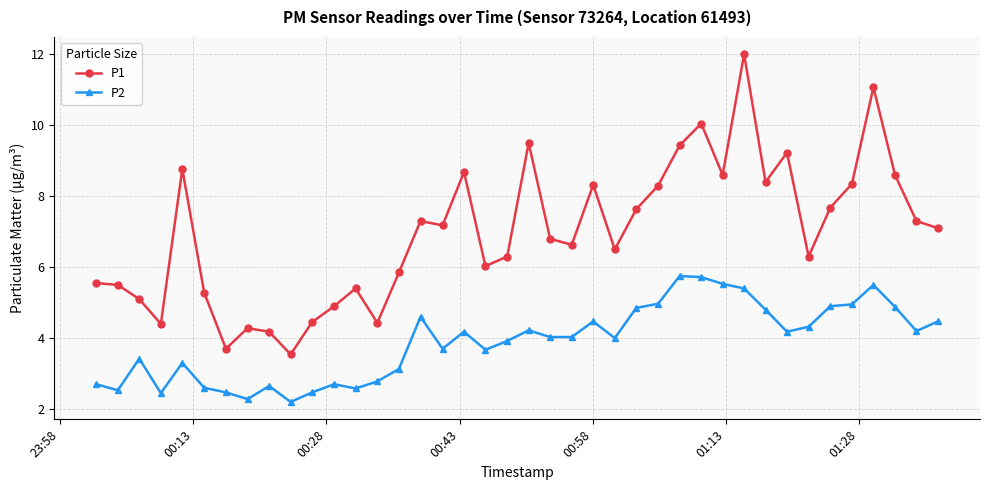

List the series in order of their overall mean, lowest first.

P2, P1